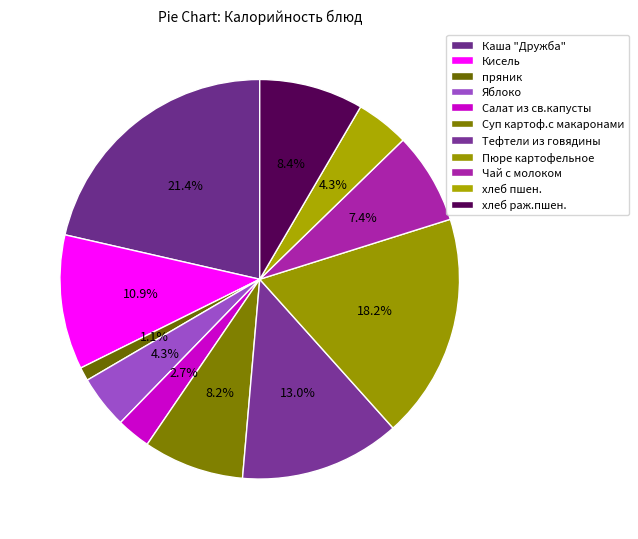

To the nearest percent, what percentage of the pie is Пюре картофельное?

18%